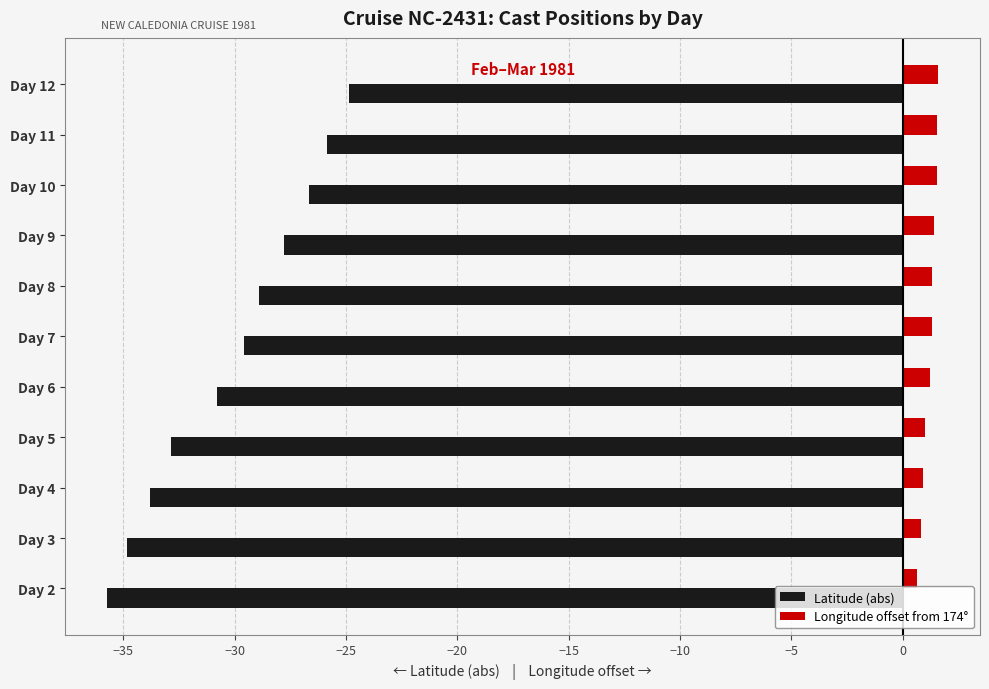

True or false: Latitude (abs) has a value of -52.2 at Day 6.

False